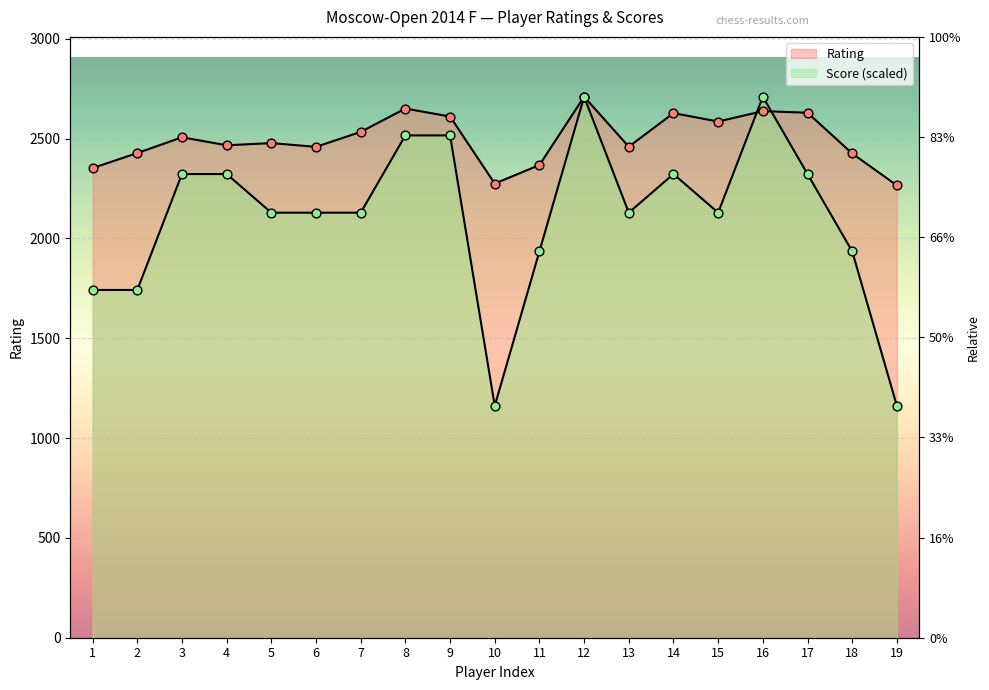

Is the value of Score at 3 greater than the value of Rating at 6?

No